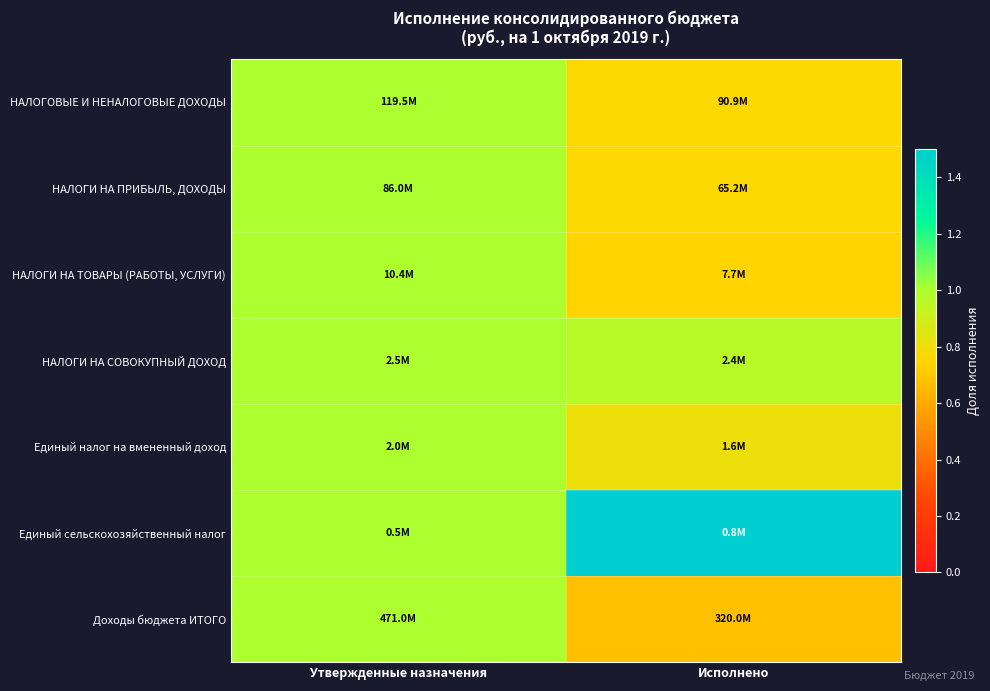

What is the minimum value shown in the chart?

0.7